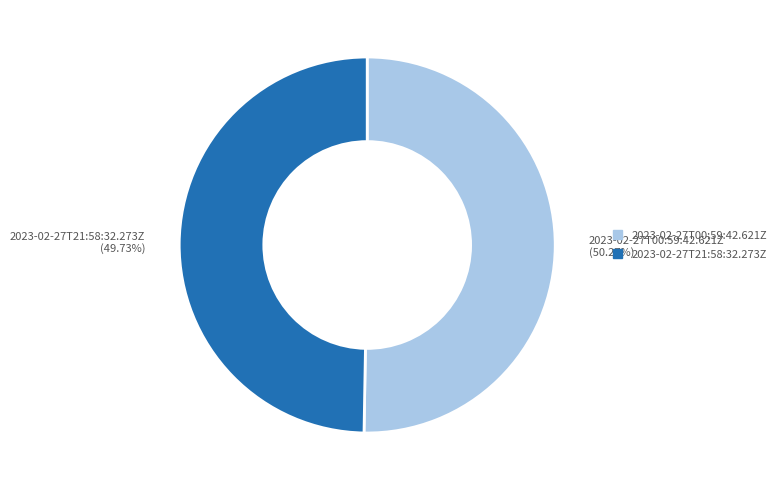

What percentage is the 2023-02-27T00:59:42.621Z slice, to the nearest percent?

50%